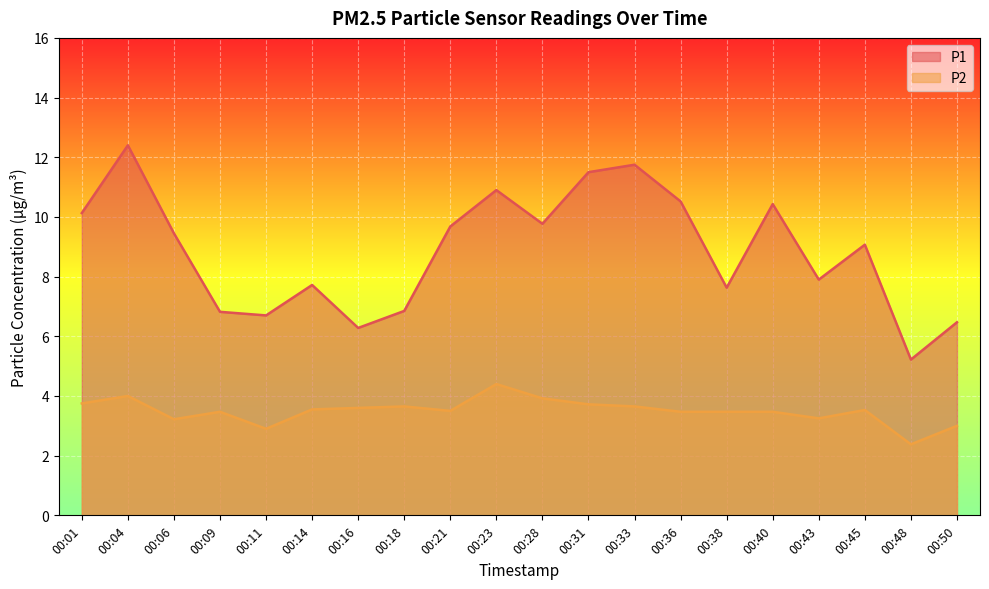

What is the average value of the P1 series?

8.9